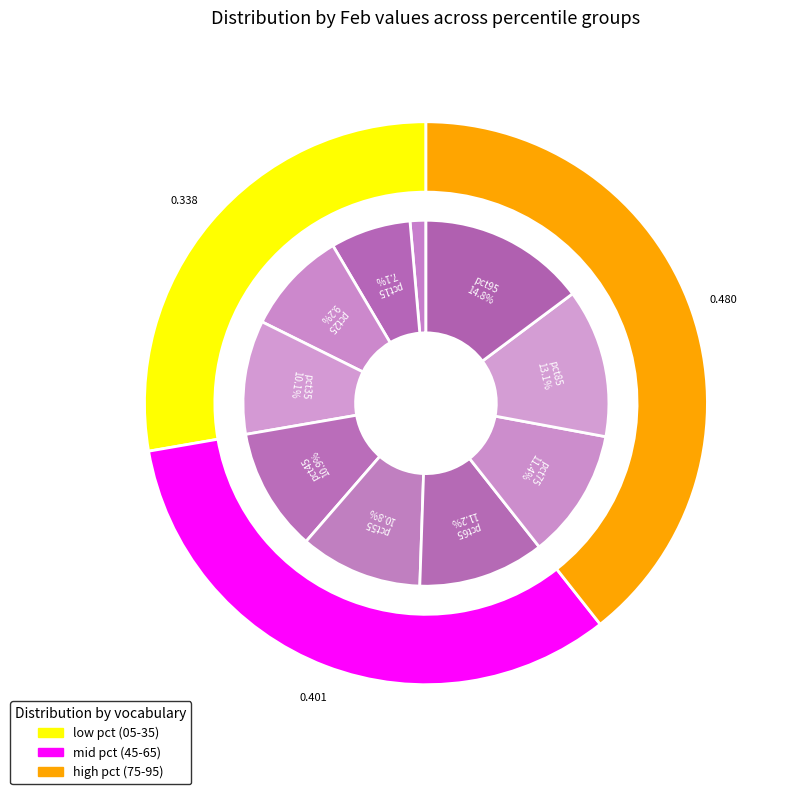

Is pct75 the majority of the pie?

No